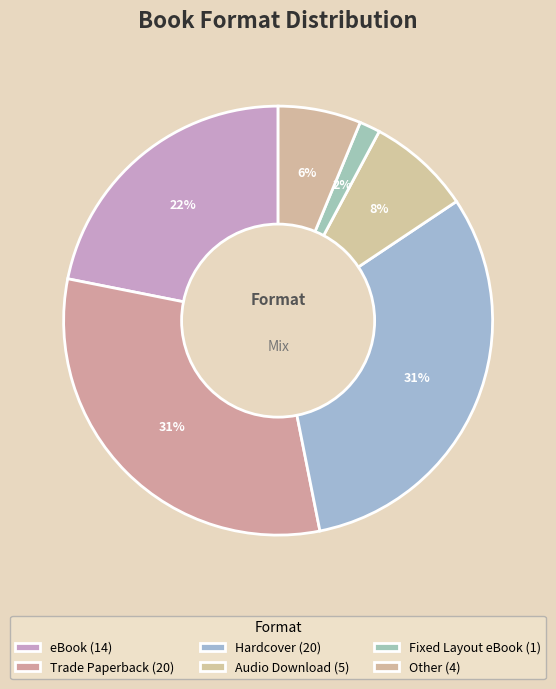

Between Audio Download and Other, which is larger?

Audio Download